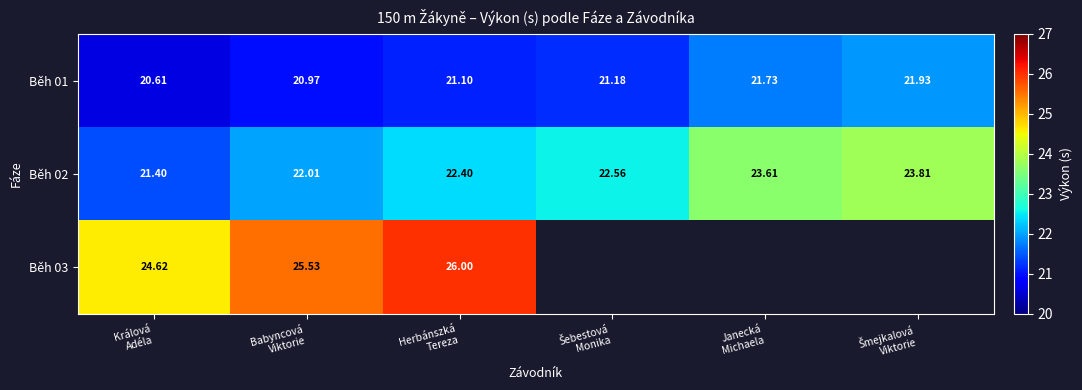

Where is Běh 01 nearest to the value 21?

Babyncová Viktorie